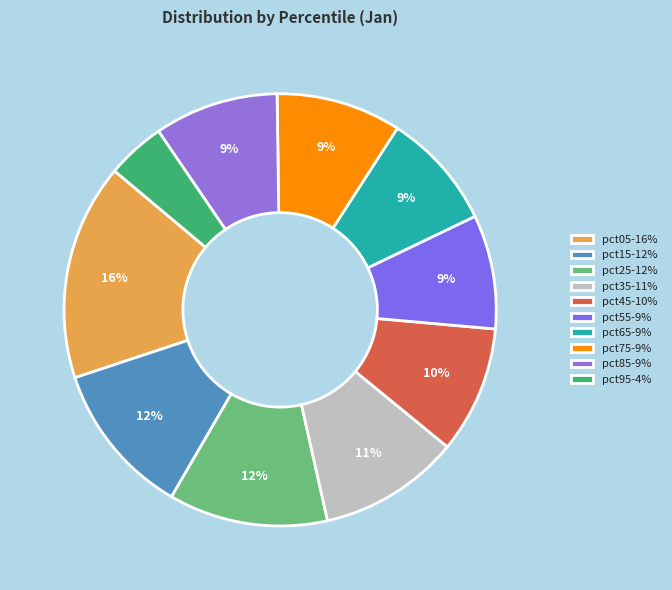

What percentage is the pct45 slice, to the nearest percent?

10%